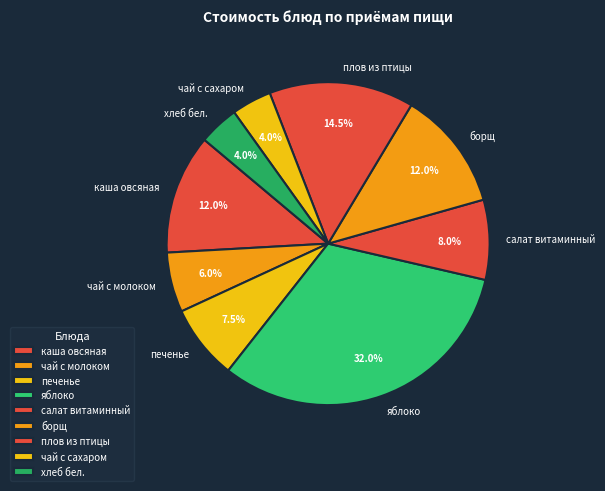

Which slice is the largest?

яблоко